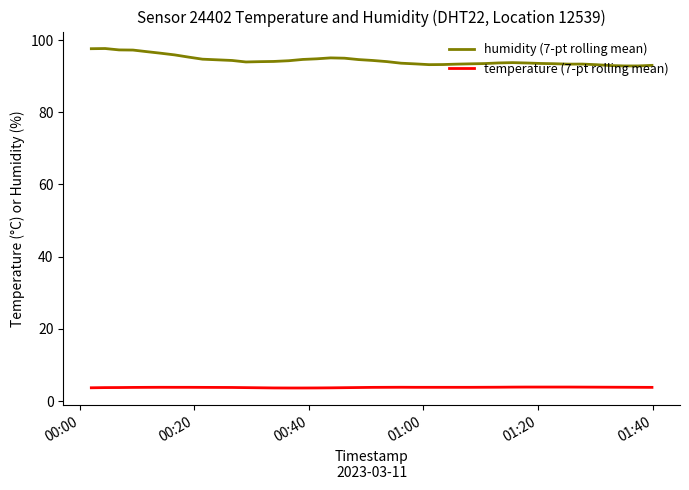

Which series has the widest spread of values?

humidity (7-pt rolling mean)